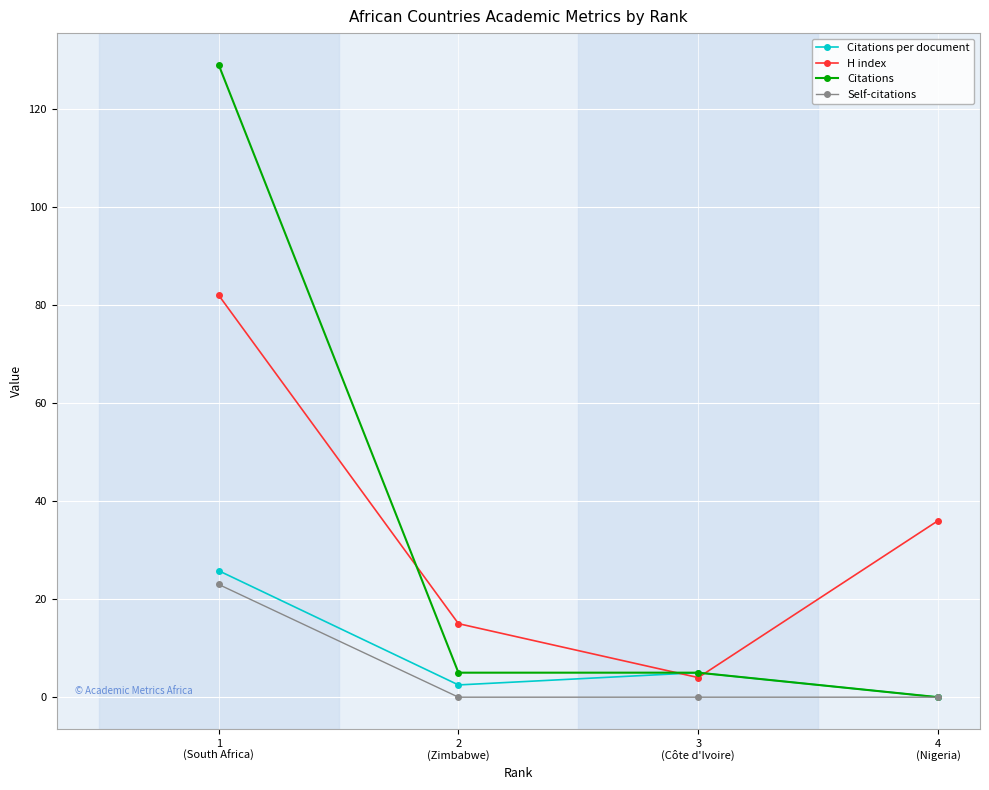

Between which two adjacent categories do Citations per document and H index first intersect?

2
(Zimbabwe) and 3
(Côte d'Ivoire)